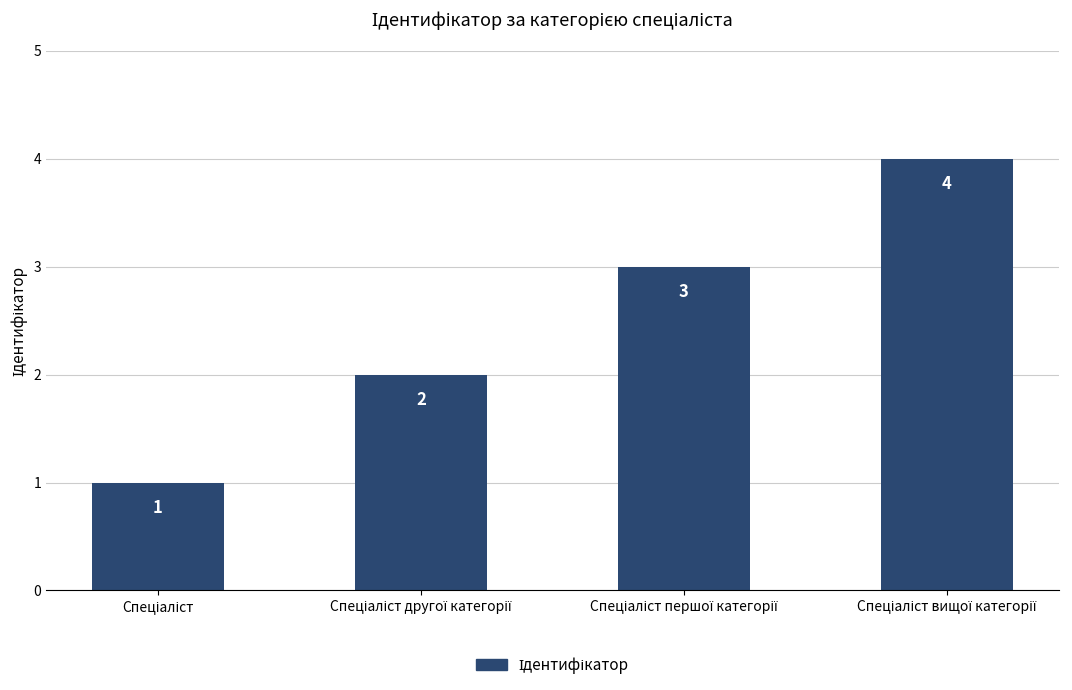

What is the difference between the maximum and minimum values?

3